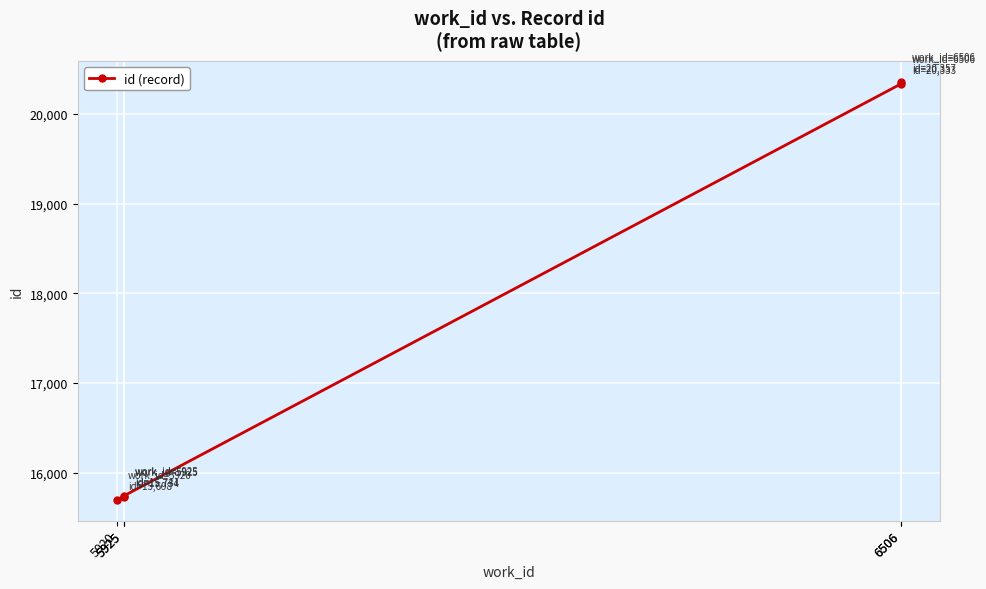

What is the sum of all values?

87863